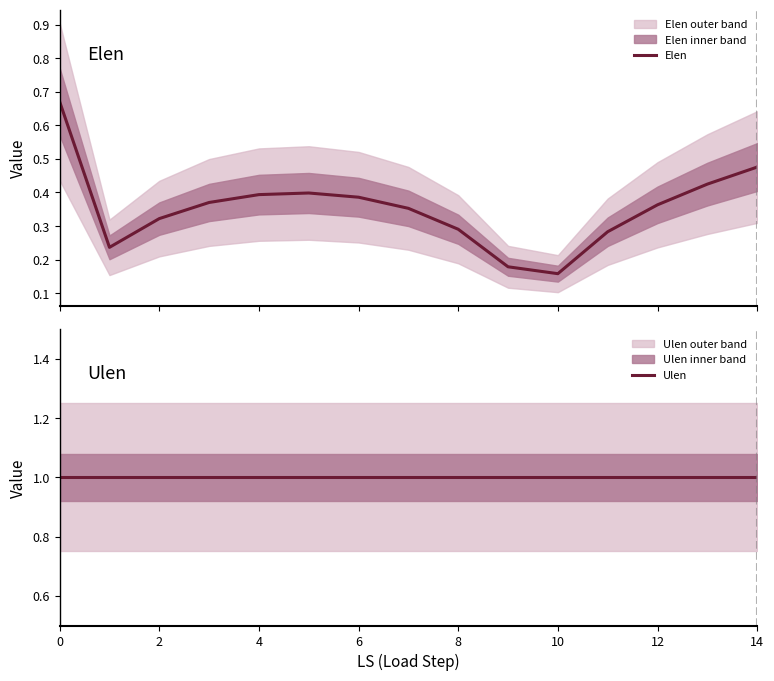

What is the average value of the Ulen series?

1.0